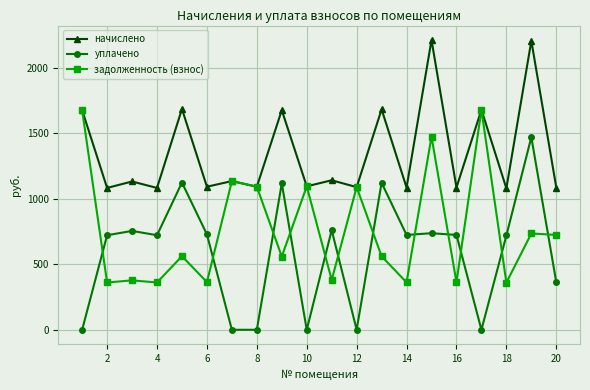

What are all the series names shown in the legend?

начислено, уплачено, задолженность (взнос)